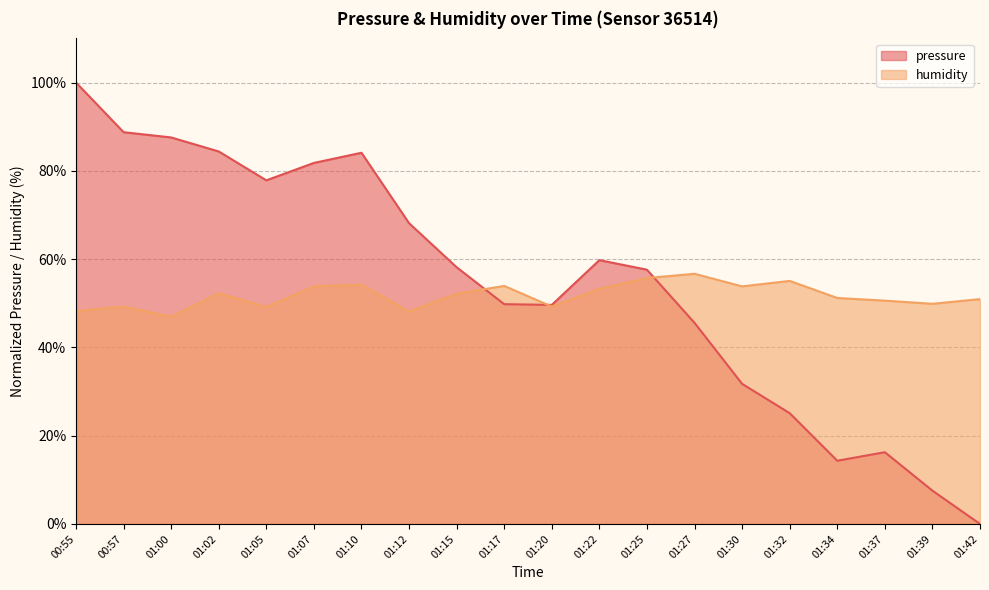

How many values in pressure are above zero?

19